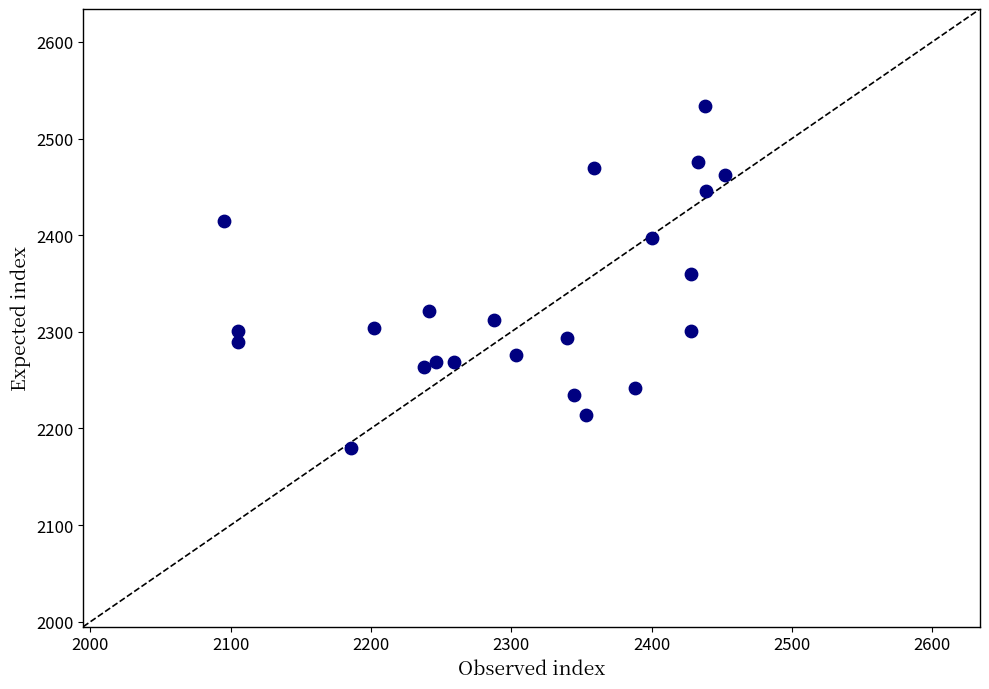

What is the range of Y values (max minus min)?

354